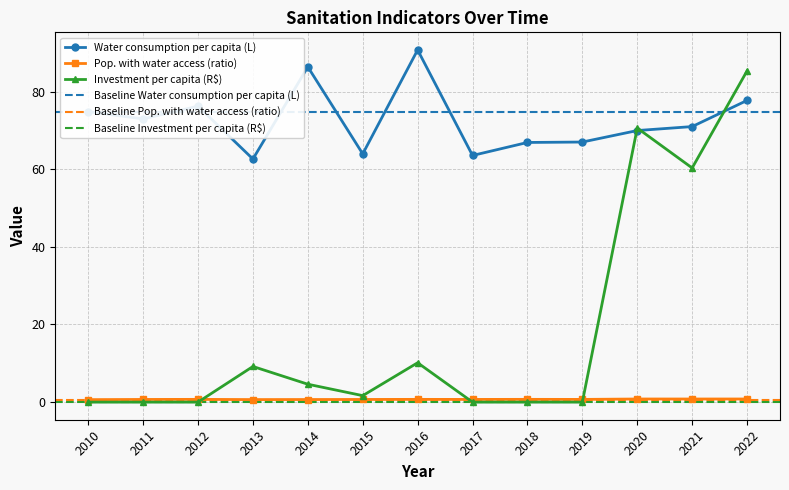

Which series has the widest spread of values?

Investment per capita (R$)